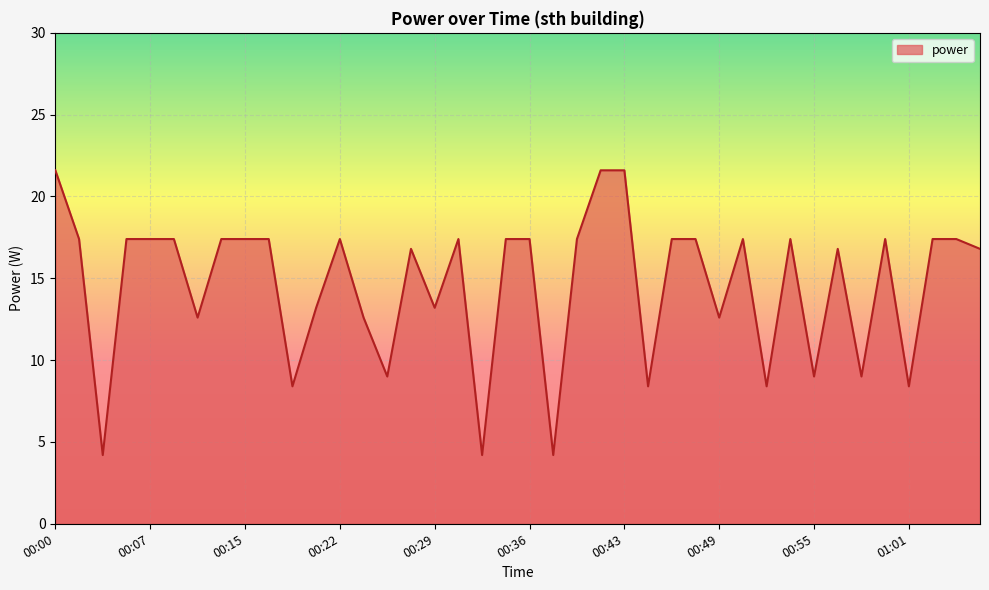

How many series are shown in this chart?

1